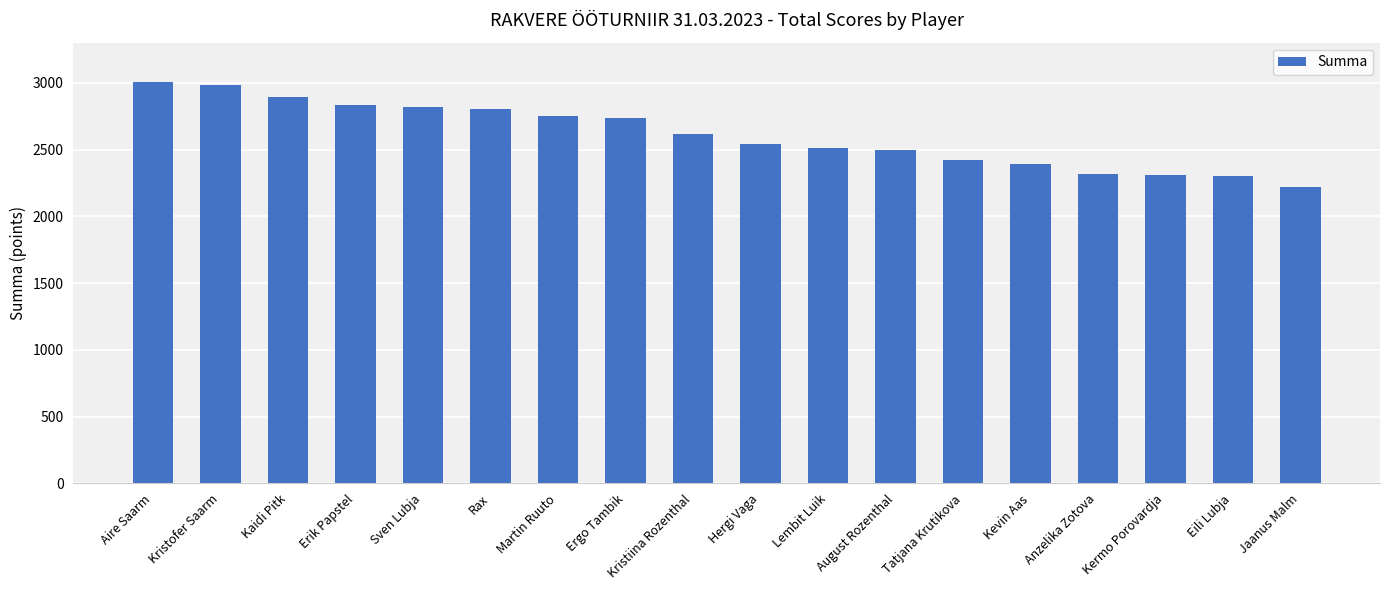

What is the minimum value shown in the chart?

2223.0